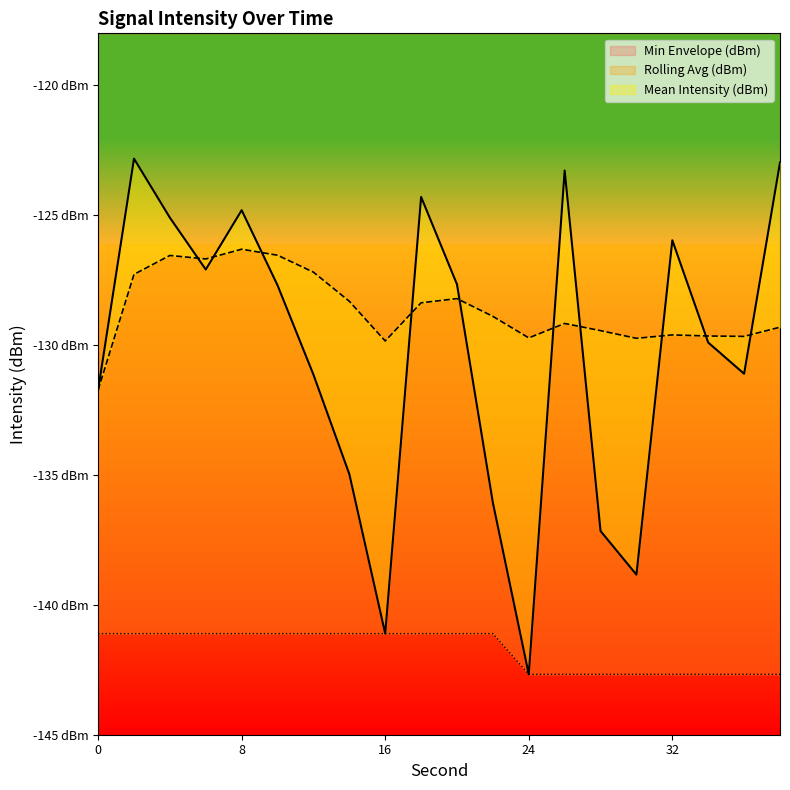

What is the total value across all series at 14?

-404.4